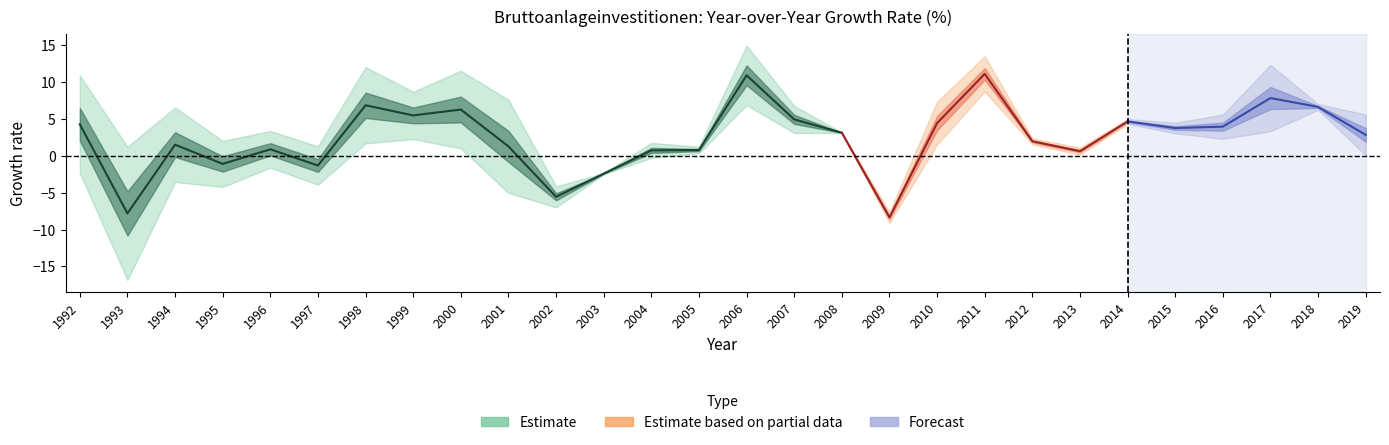

At which category does the chart reach its minimum across all series?

2009